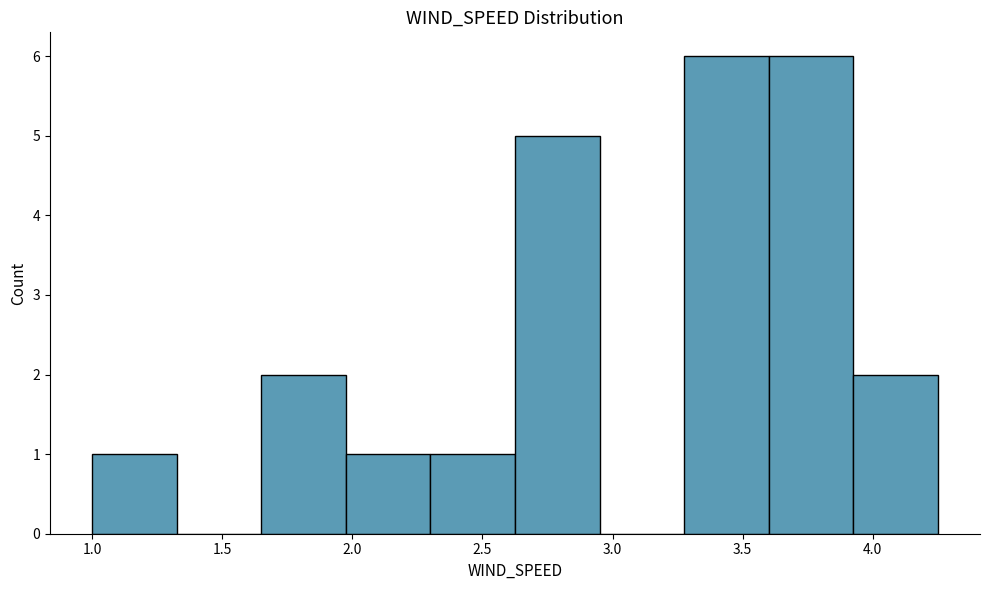

Reading left to right, transcribe this chart: for each bar, give the range it covers on the x-axis and its height. Neither the bar edges nor the heights are printed on the chart, so give them approximately, as read against the axes.

1.000 to 1.325: 1
1.325 to 1.650: 0
1.650 to 1.975: 2
1.975 to 2.300: 1
2.300 to 2.625: 1
2.625 to 2.950: 5
2.950 to 3.275: 0
3.275 to 3.600: 6
3.600 to 3.925: 6
3.925 to 4.250: 2